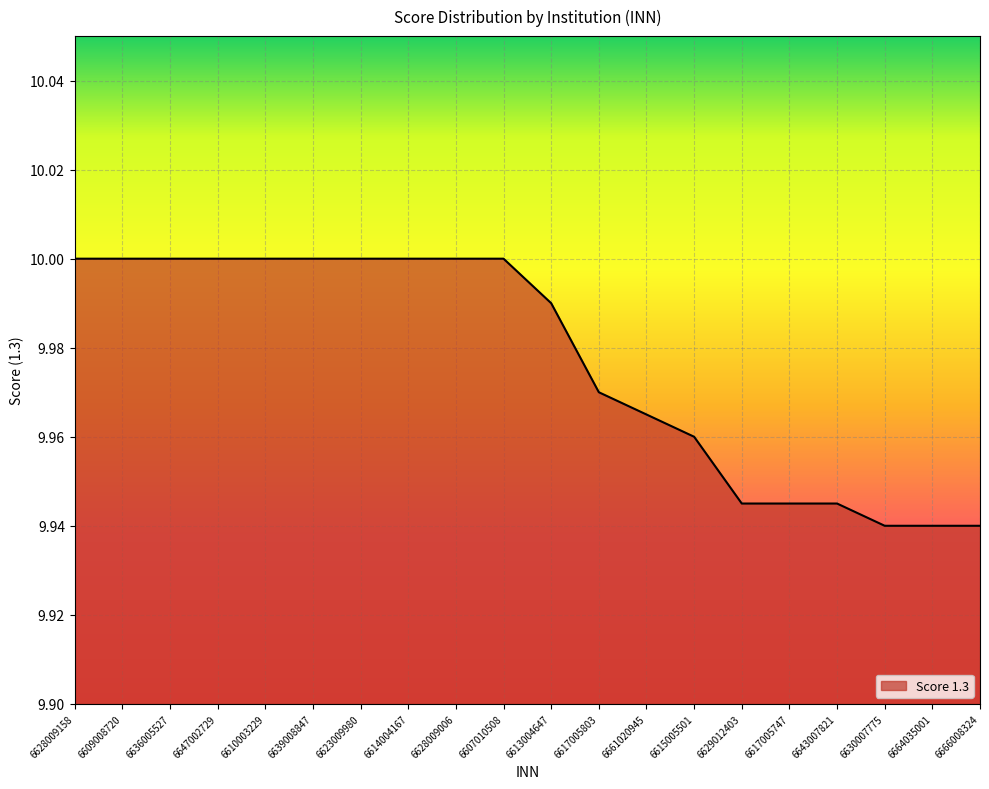

What is the ratio of the value at 6666008324 to the value at 6630007775?

1.0